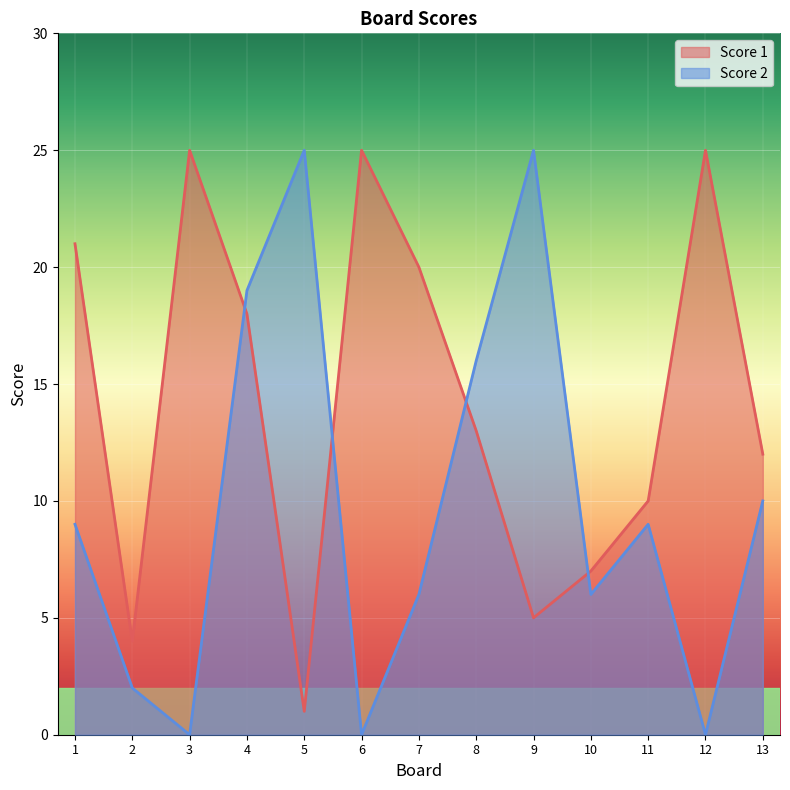

In Score 2, how many points are lower than both neighbors (excluding endpoints)?

4